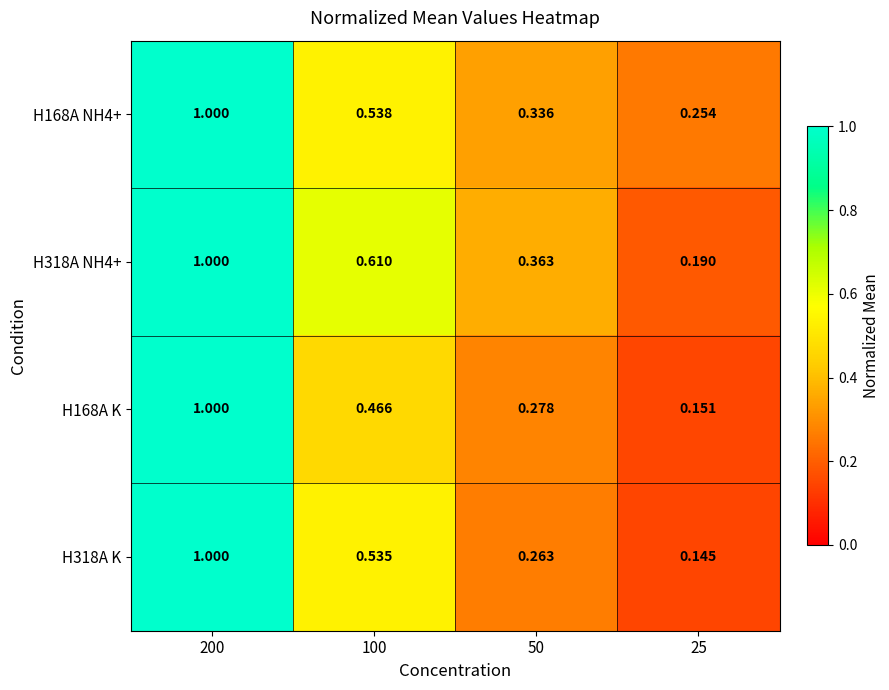

Is the value of H318A K at 50 greater than the value of H168A NH4+ at 100?

No